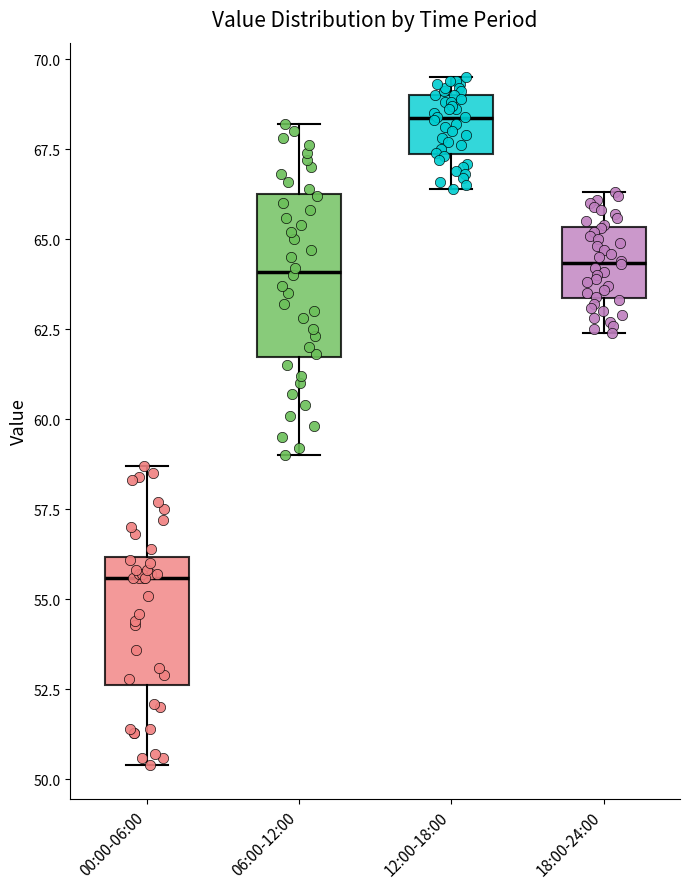

Where is the upper edge of the box for 12:00-18:00 on the y-axis? The values are not printed on the chart, so give them approximately, as read against the axis.

69.0